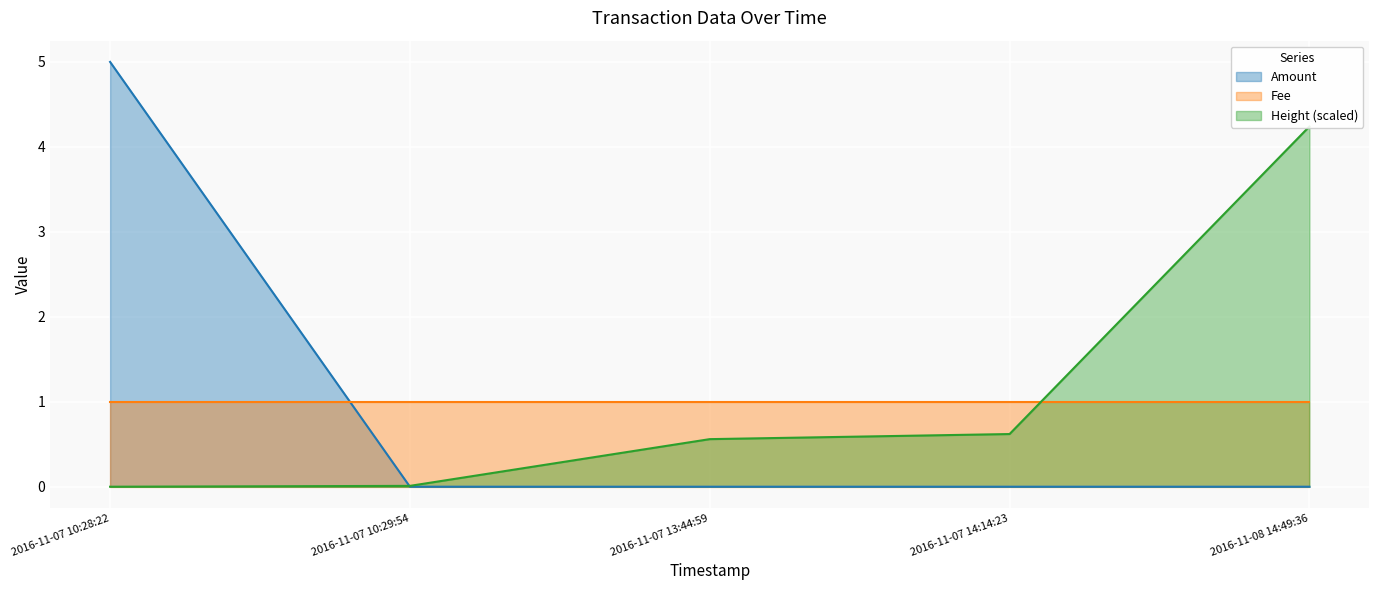

True or false: Amount has a value of 0 at 2016-11-07 10:29:54.

True